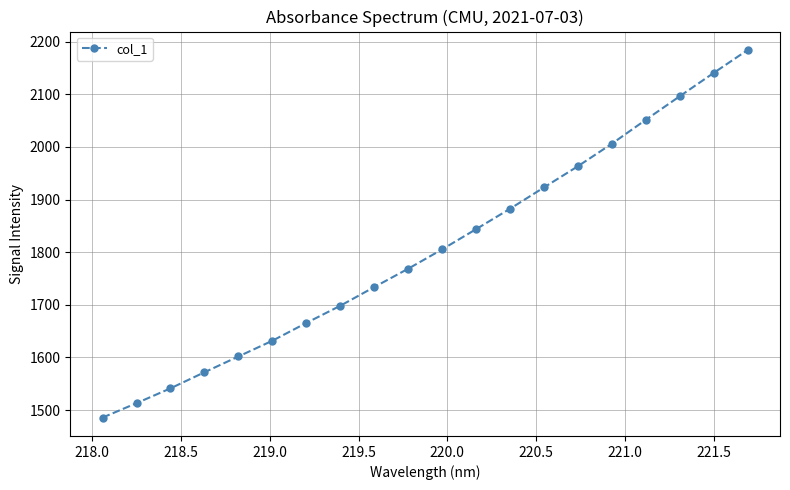

Reading left to right, list all the values displayed in this chart.

1485.8	1513.2	1541.4	1571.9	1601.9	1631.9	1665.7	1698.4	1733.9	1768.8	1805.5	1844.0	1882.7	1923.3	1963.6	2006.4	2051.8	2096.6	2140.9	2184.4